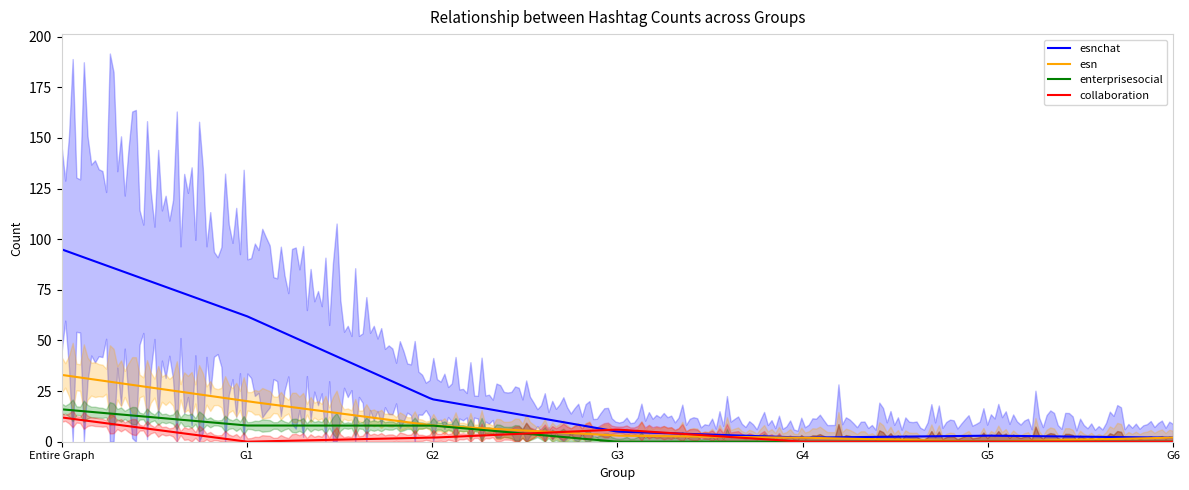

List the labels in order of esnchat value, largest first.

Entire Graph, G1, G2, G3, G5, G4, G6